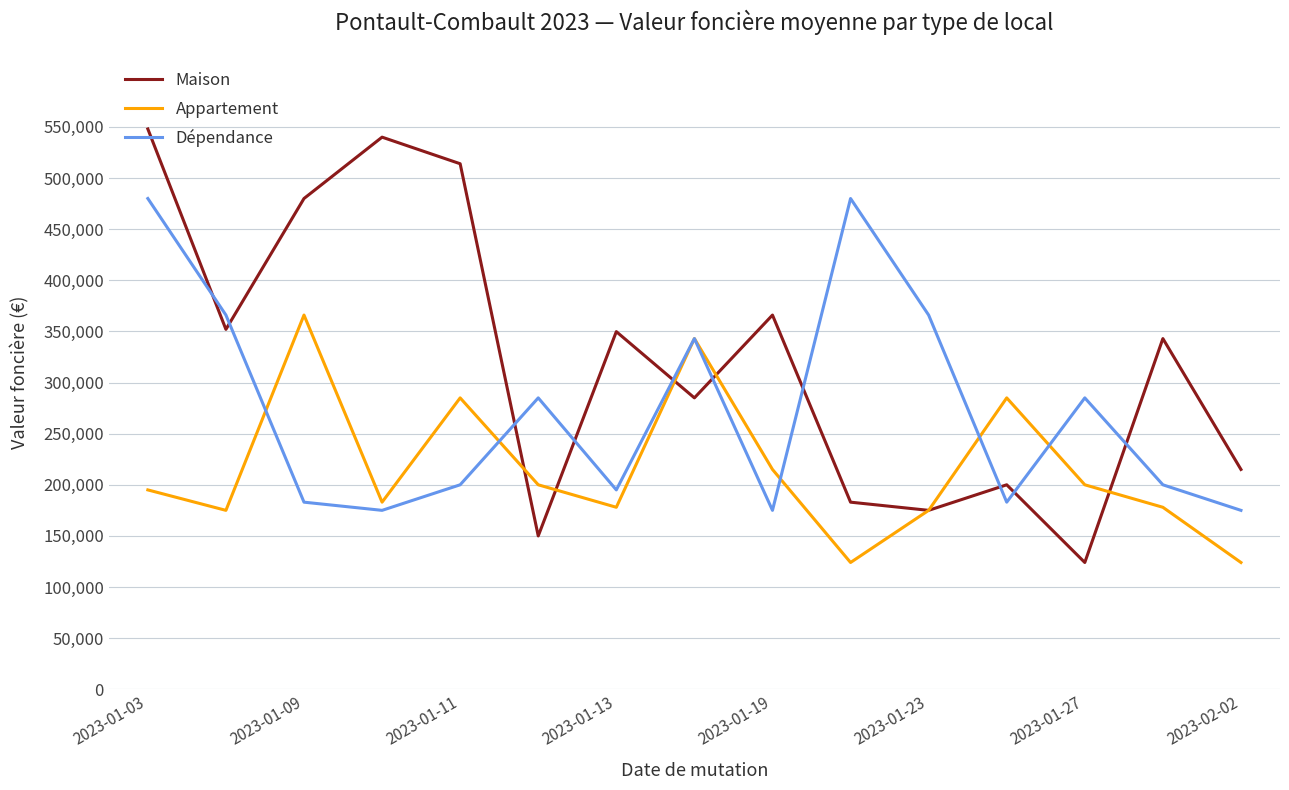

Rank the series by their maximum value, from highest to lowest.

Maison, Dépendance, Appartement